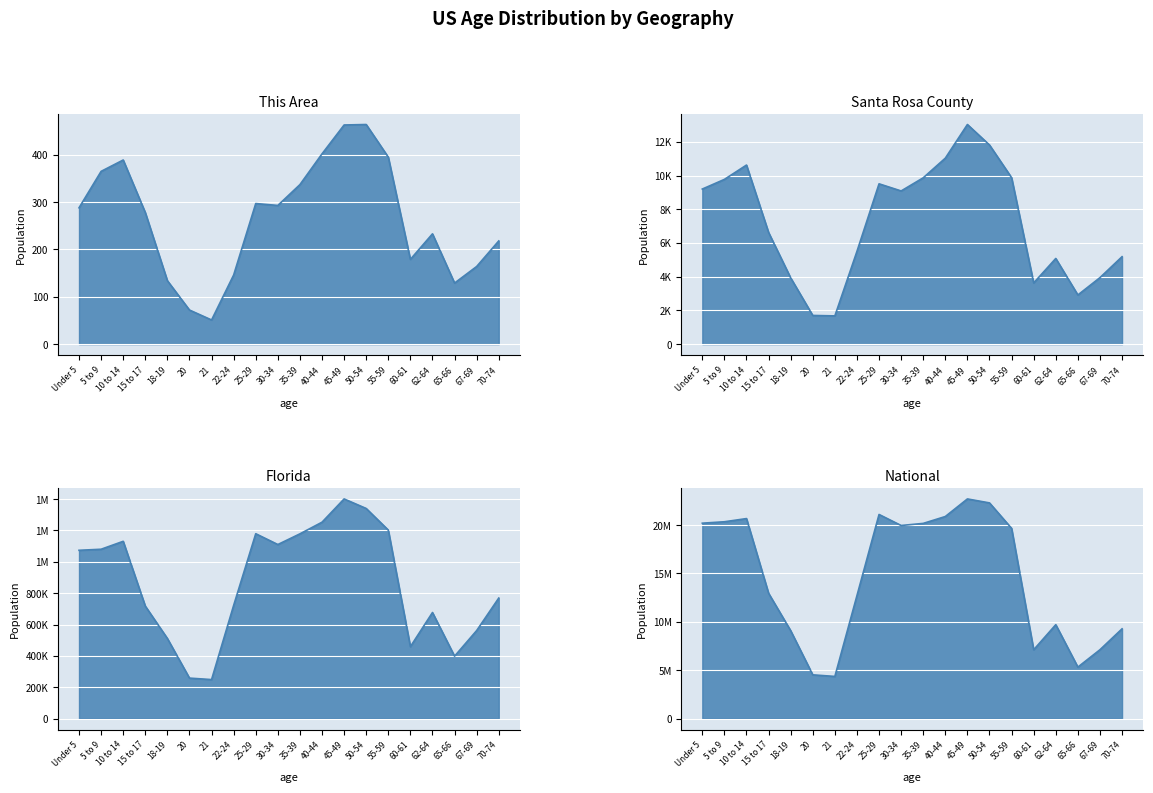

True or false: National and This Area intersect in this chart.

False